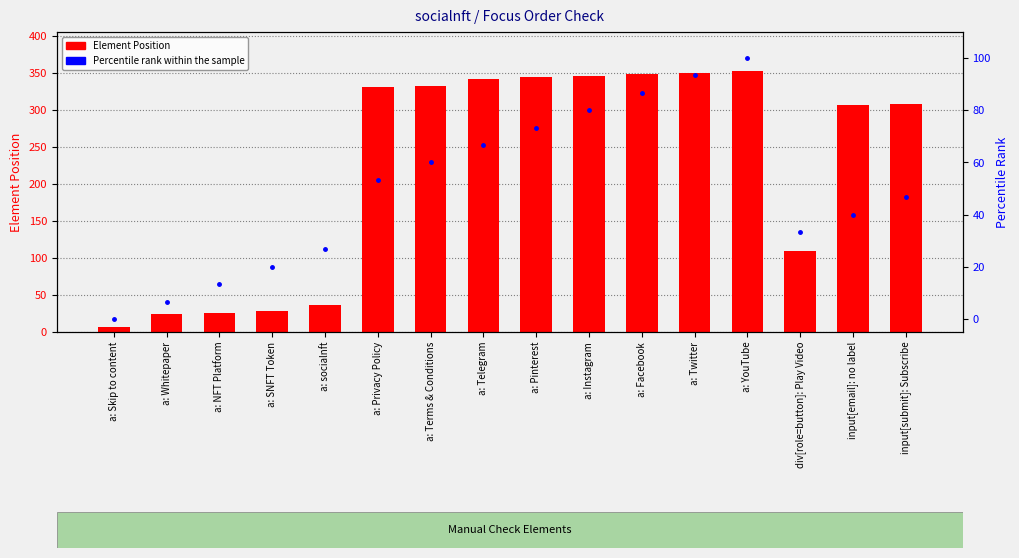

Where does the Element Position series first go above 330?

a: Terms & Conditions